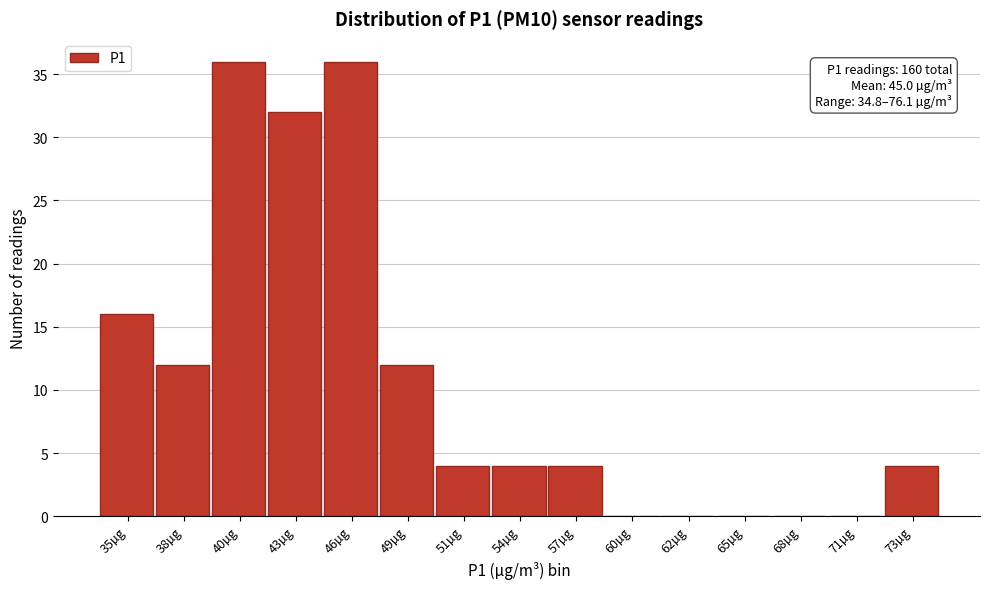

Reading left to right, extract all data points from this chart.

35µg=16	38µg=12	40µg=36	43µg=32	46µg=36	49µg=12	51µg=4	54µg=4	57µg=4	60µg=0	62µg=0	65µg=0	68µg=0	71µg=0	73µg=4